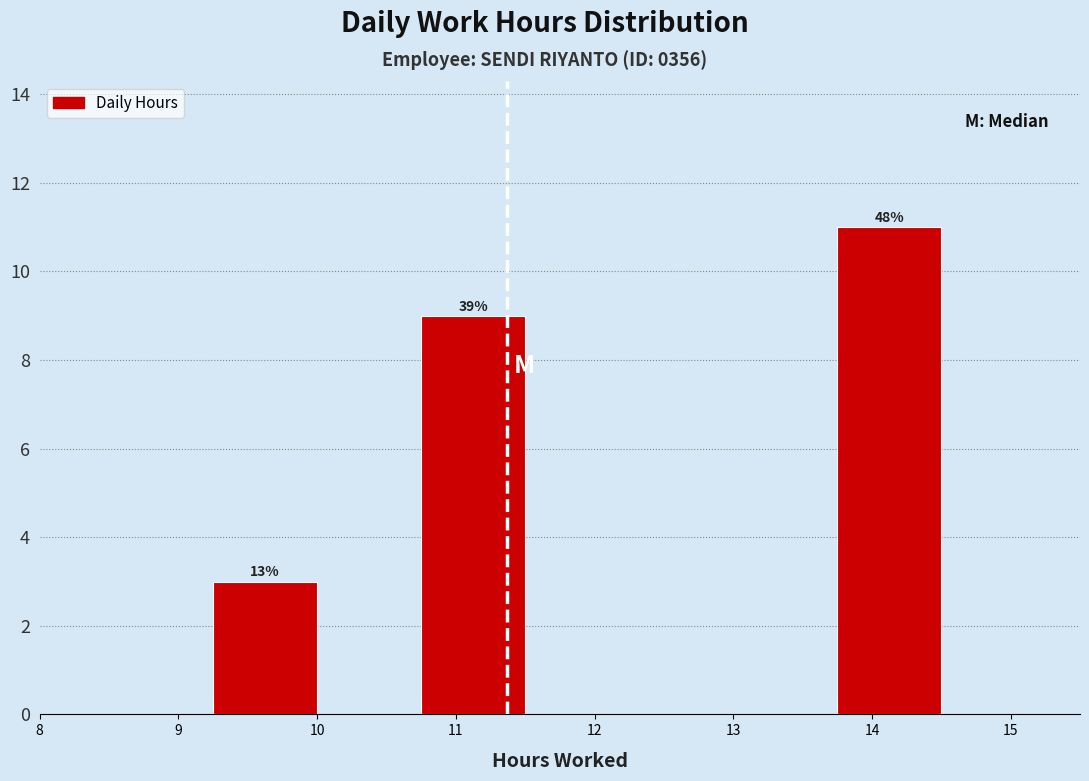

Over which range of the x-axis is the bar tallest?

13.75 to 14.50